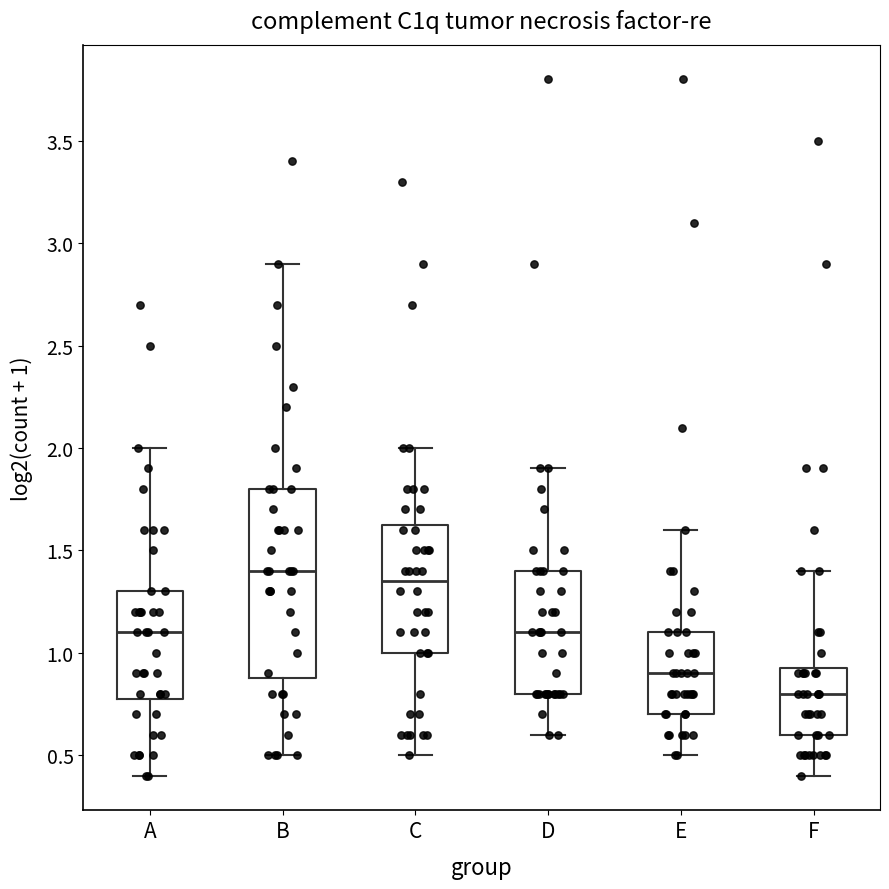

Comparing the boxes themselves (not the whiskers), which one is the tallest?

B